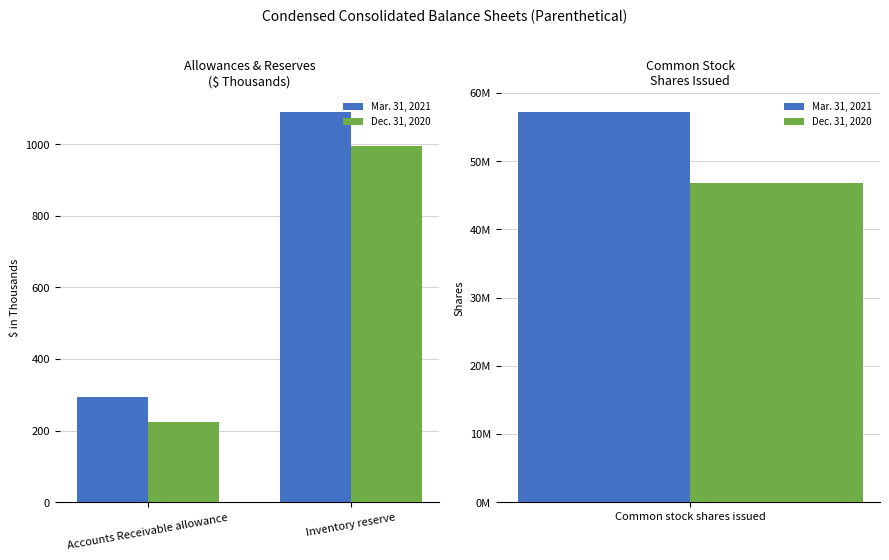

Is the value of Dec. 31, 2020 at Accounts Receivable allowance greater than the value of Mar. 31, 2021 at Accounts Receivable allowance?

No